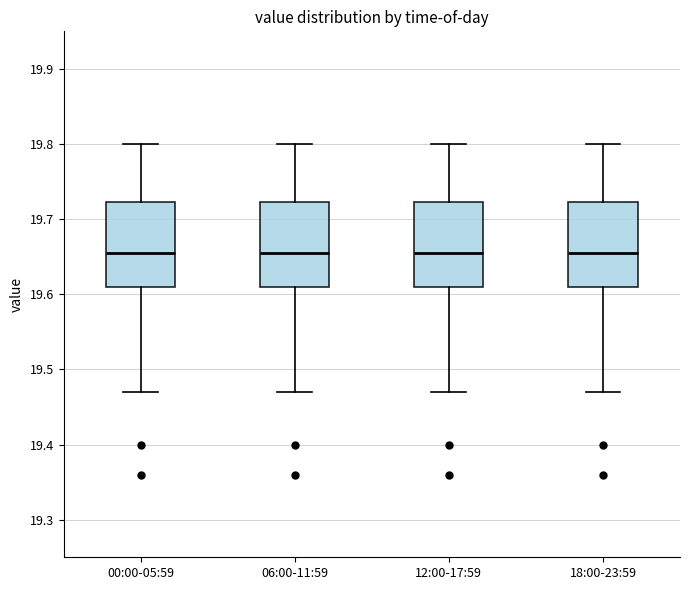

Reading left to right, read every box against the y-axis: the position of its median line, the range the box covers, and the ends of its whiskers. The values are not printed on the chart, so give them approximately, as read against the axis.

00:00-05:59: median 19.66, box 19.61 to 19.72, whiskers 19.47 to 19.80
06:00-11:59: median 19.66, box 19.61 to 19.72, whiskers 19.47 to 19.80
12:00-17:59: median 19.66, box 19.61 to 19.72, whiskers 19.47 to 19.80
18:00-23:59: median 19.66, box 19.61 to 19.72, whiskers 19.47 to 19.80